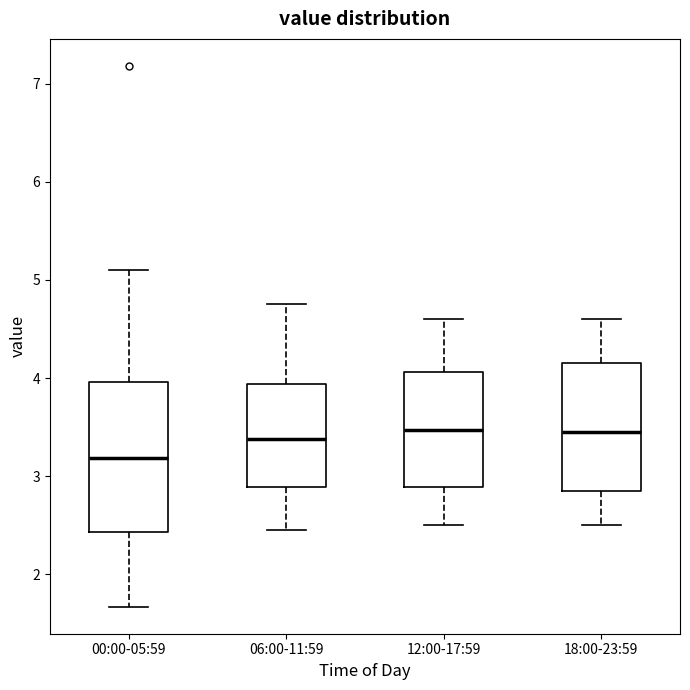

Reading left to right, read every box against the y-axis: the position of its median line, the range the box covers, and the ends of its whiskers. The values are not printed on the chart, so give them approximately, as read against the axis.

00:00-05:59: median 3.2, box 2.4 to 4.0, whiskers 1.7 to 5.1
06:00-11:59: median 3.4, box 2.9 to 3.9, whiskers 2.5 to 4.8
12:00-17:59: median 3.5, box 2.9 to 4.1, whiskers 2.5 to 4.6
18:00-23:59: median 3.5, box 2.9 to 4.2, whiskers 2.5 to 4.6